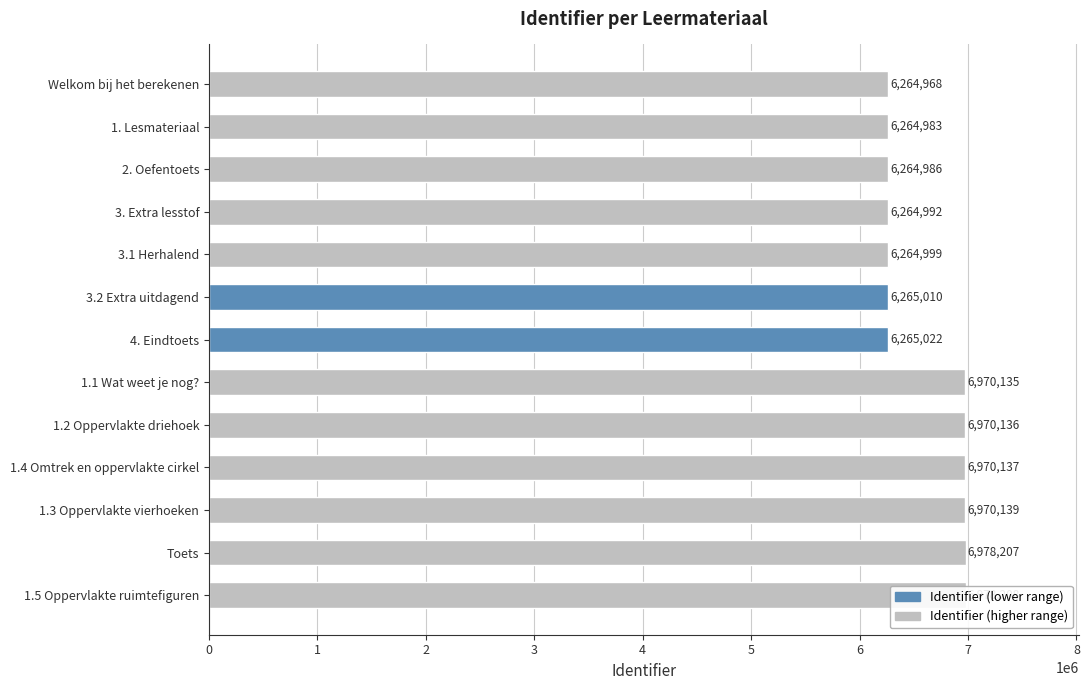

What is the average value?

6591686